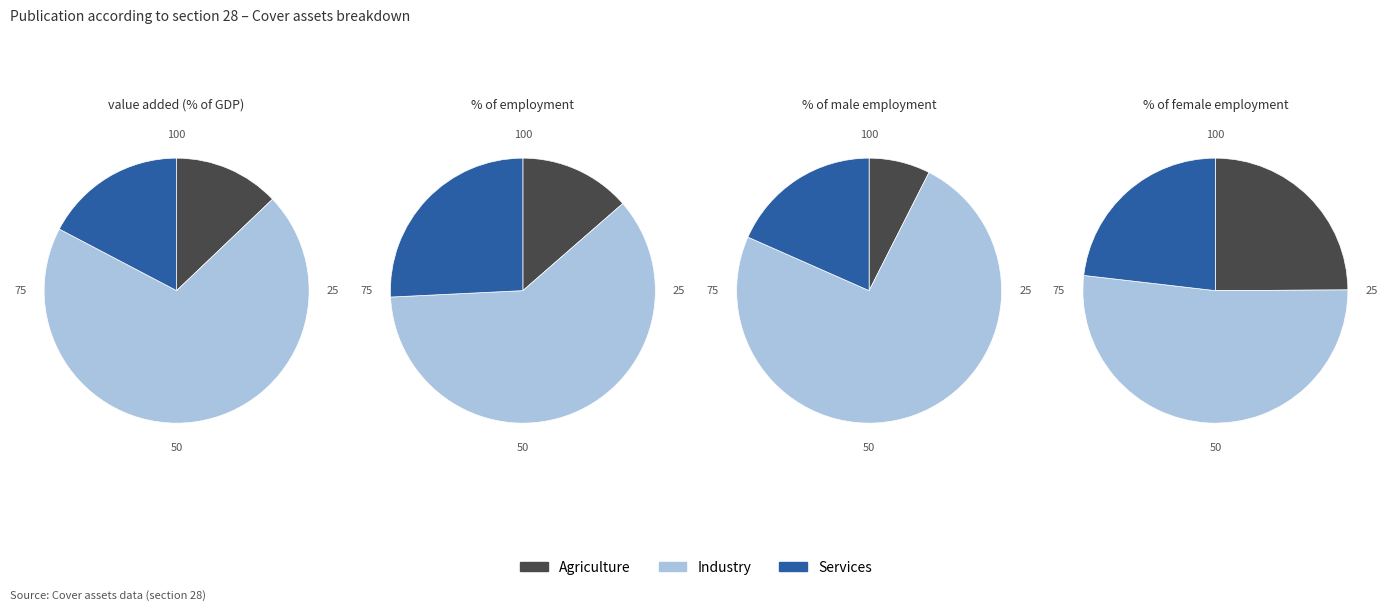

Which series has the widest spread of values?

Industry